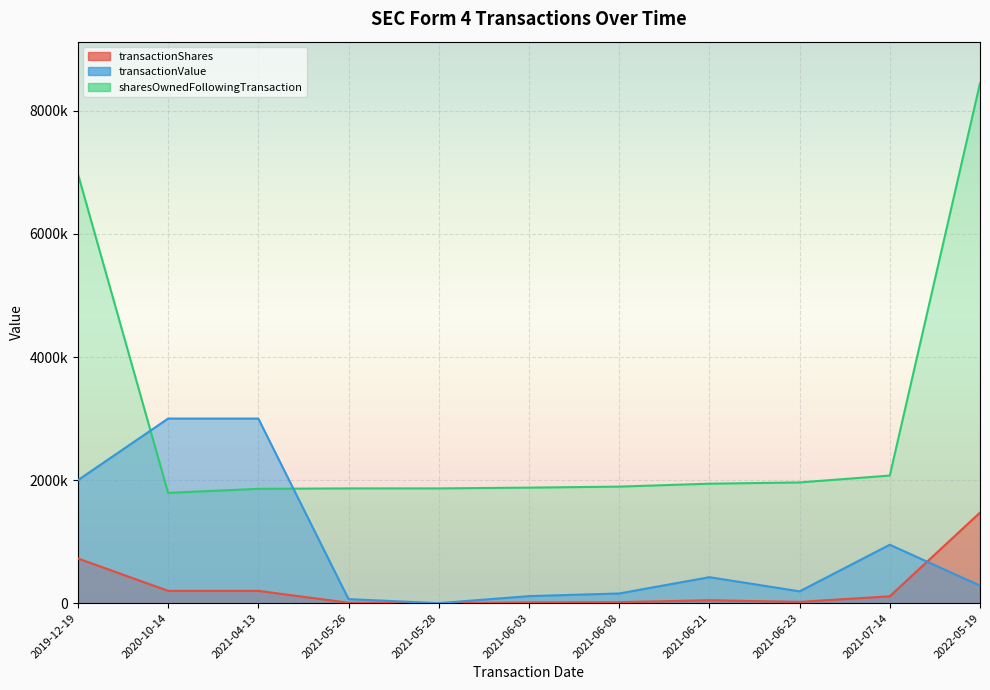

What are all the series names shown in the legend?

transactionShares, sharesOwnedFollowingTransaction, transactionValue